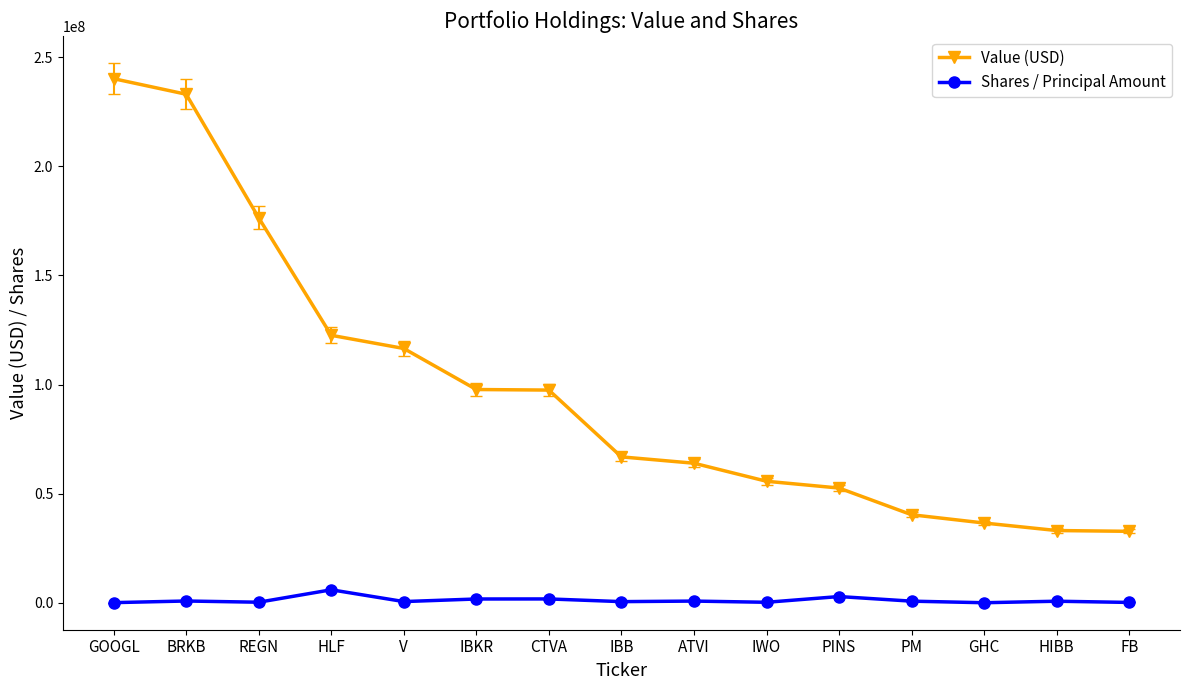

Is the value of Value (USD) at GOOGL greater than the value of Shares / Principal Amount at IBB?

Yes